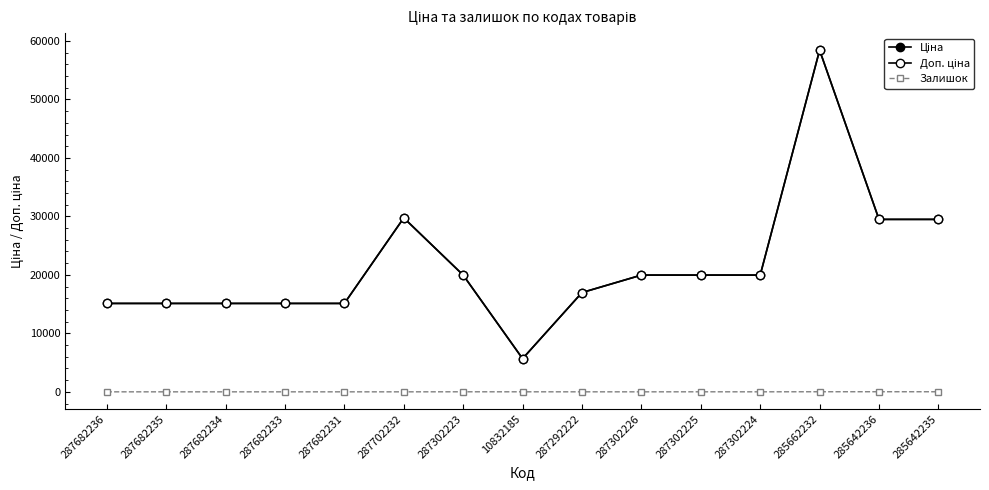

At which category does Ціна reach its first local valley?

10832185